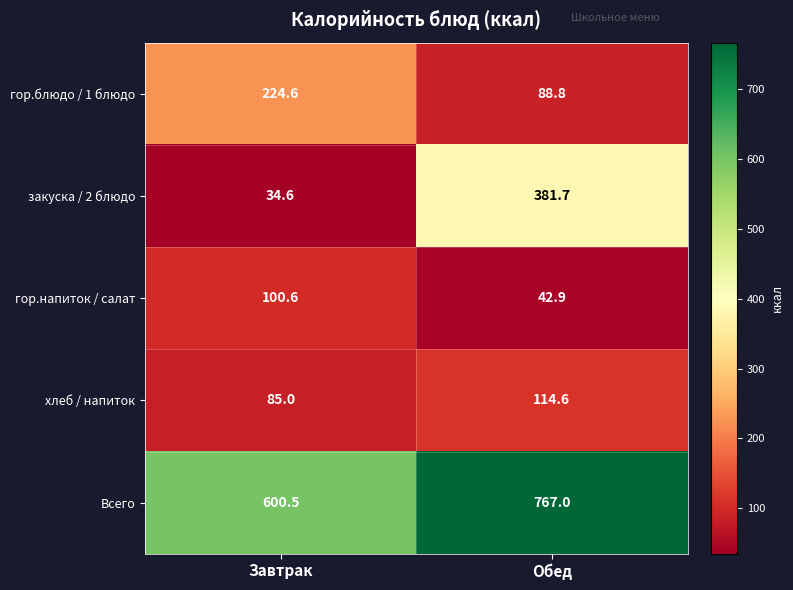

What is the difference between the закуска / 2 блюдо values at Обед and Завтрак?

347.1